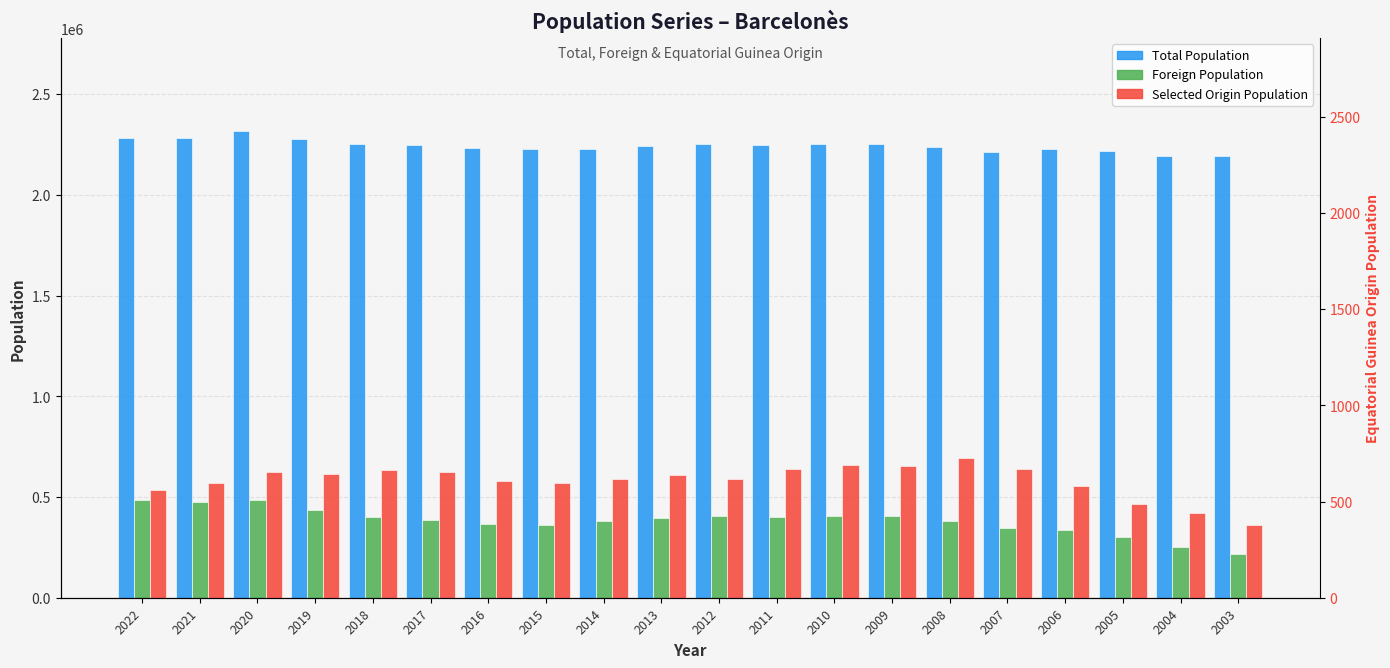

Does the chart contain any negative values?

No